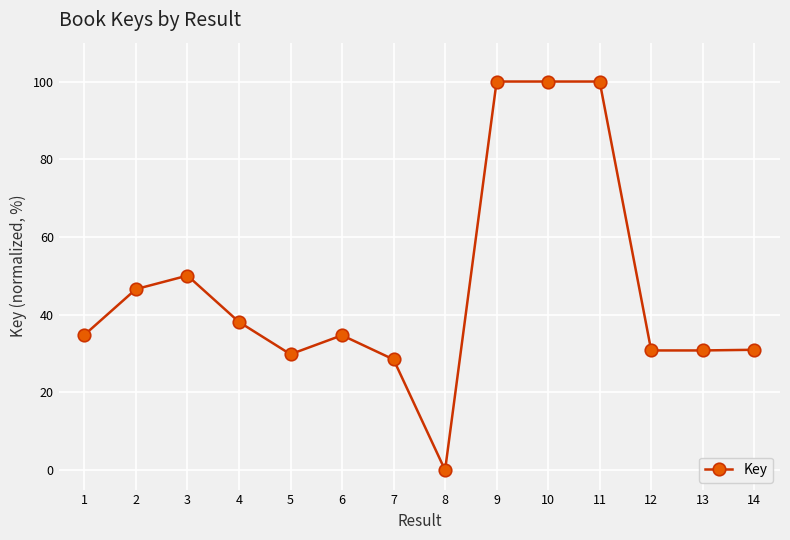

Approximately how many times larger is the value at 4 compared to 11?

0.4